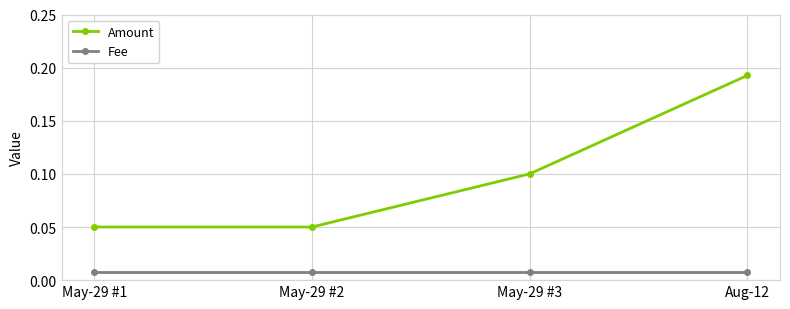

Which series has the largest range (max minus min)?

Amount